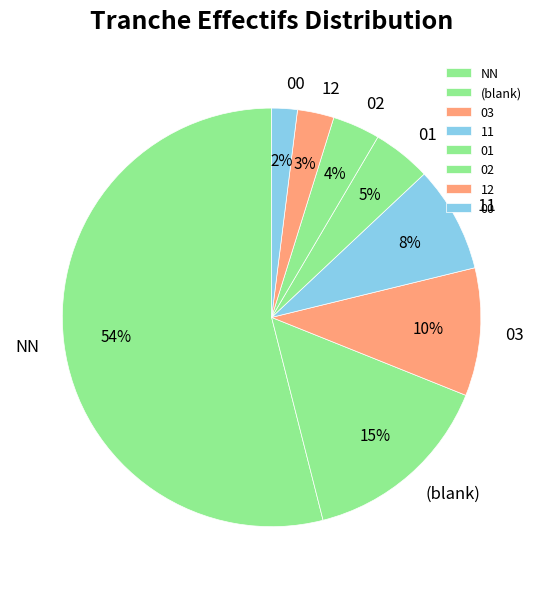

To the nearest percent, what is the combined percentage of 02 and 11?

12%